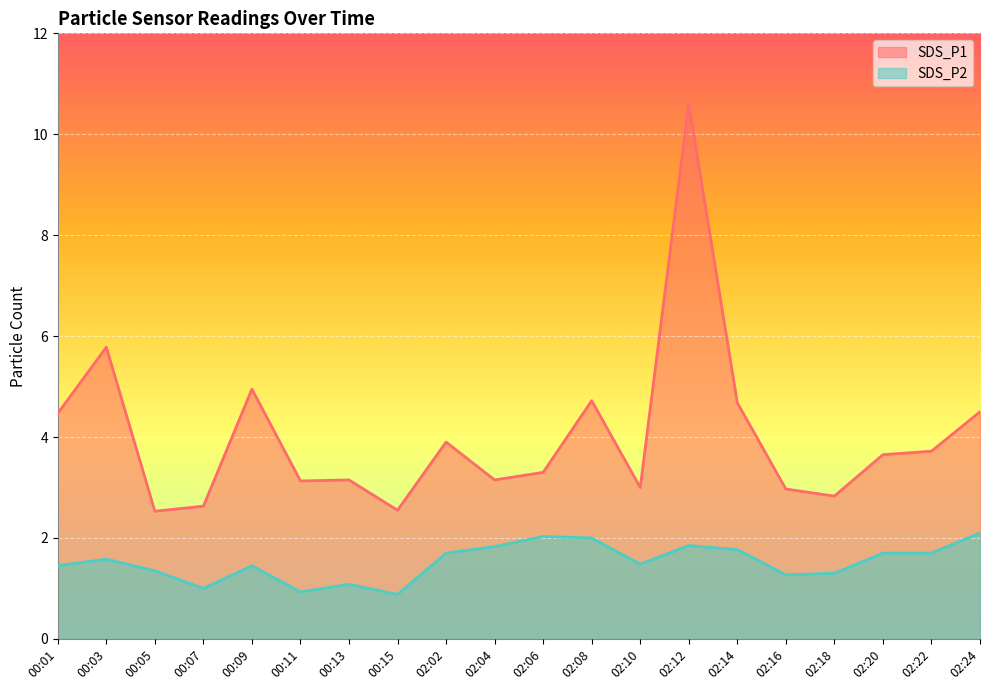

Rank the series at 02:22 from highest to lowest value.

SDS_P1, SDS_P2